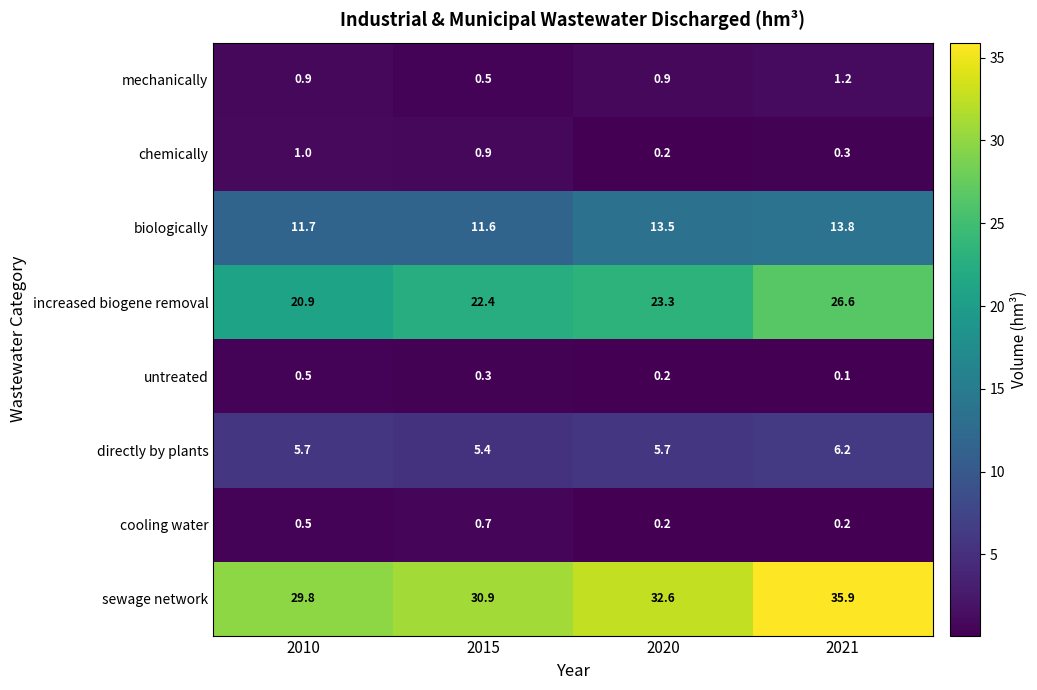

How many mechanically values are between 0 and 1?

3